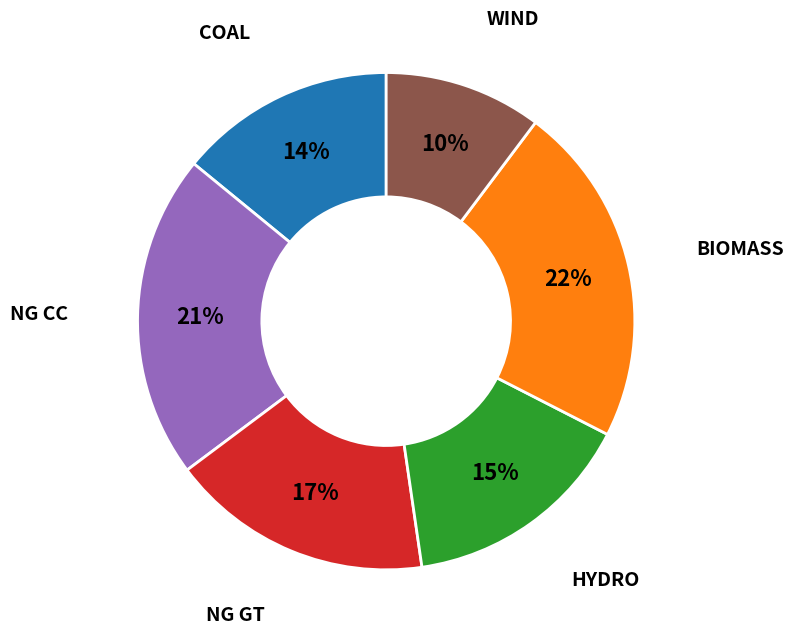

What is the ratio of the value at WIND to the value at COAL?

0.7